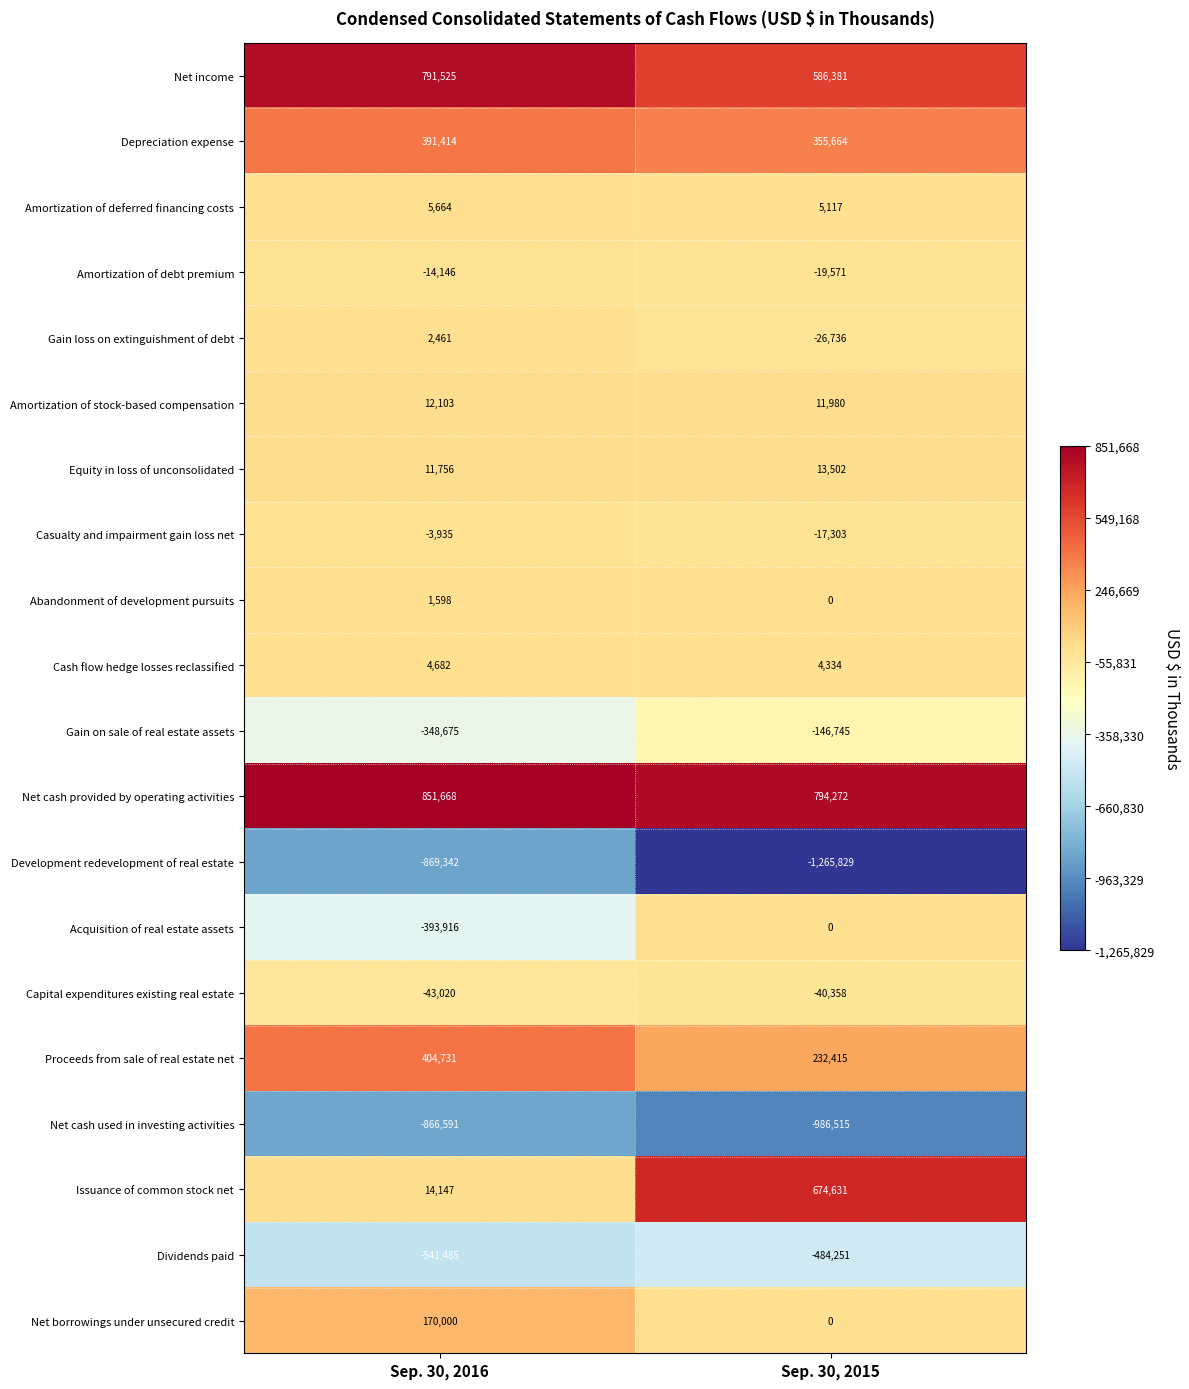

True or false: Issuance of common stock net has a value of 14147 at Sep. 30, 2016.

True